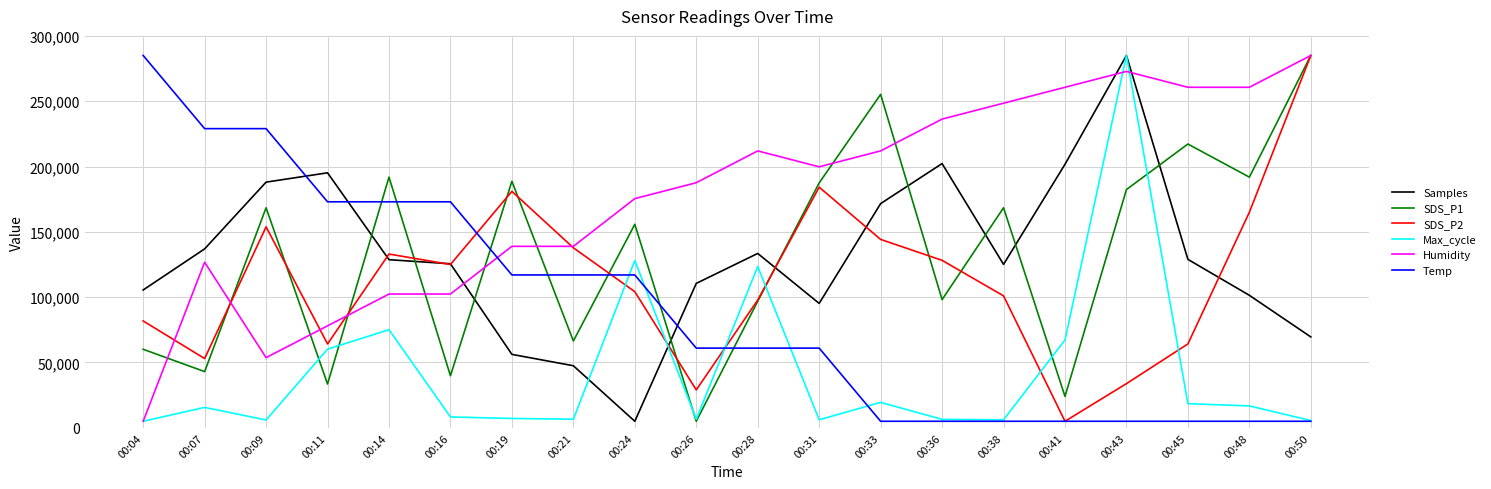

How many lines are shown in the chart?

6